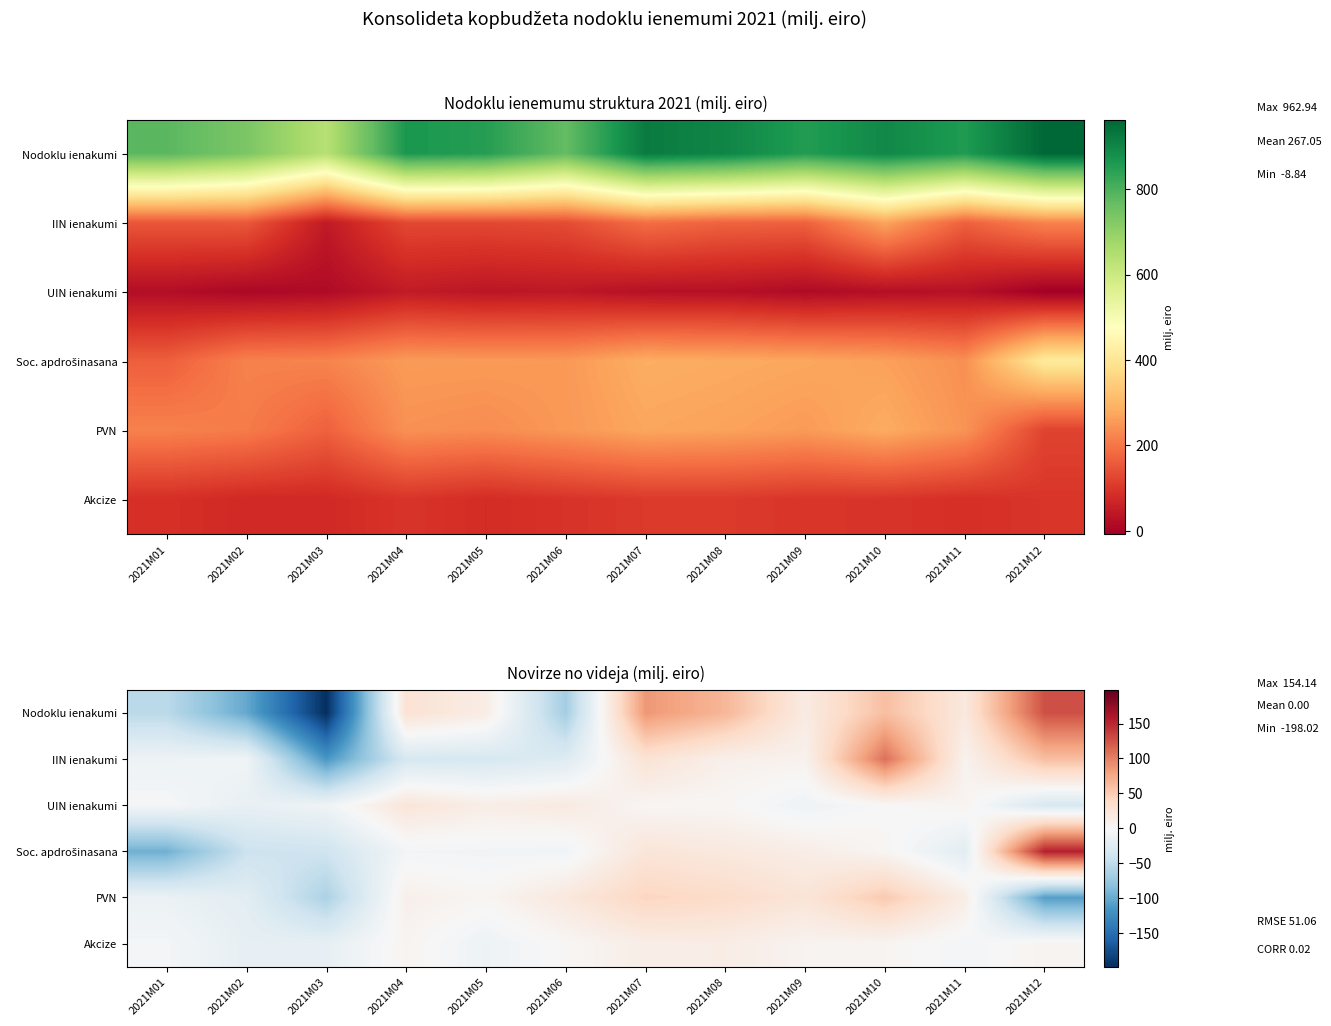

The value of Akcize at 2021M10 is 1.7. True or false?

False